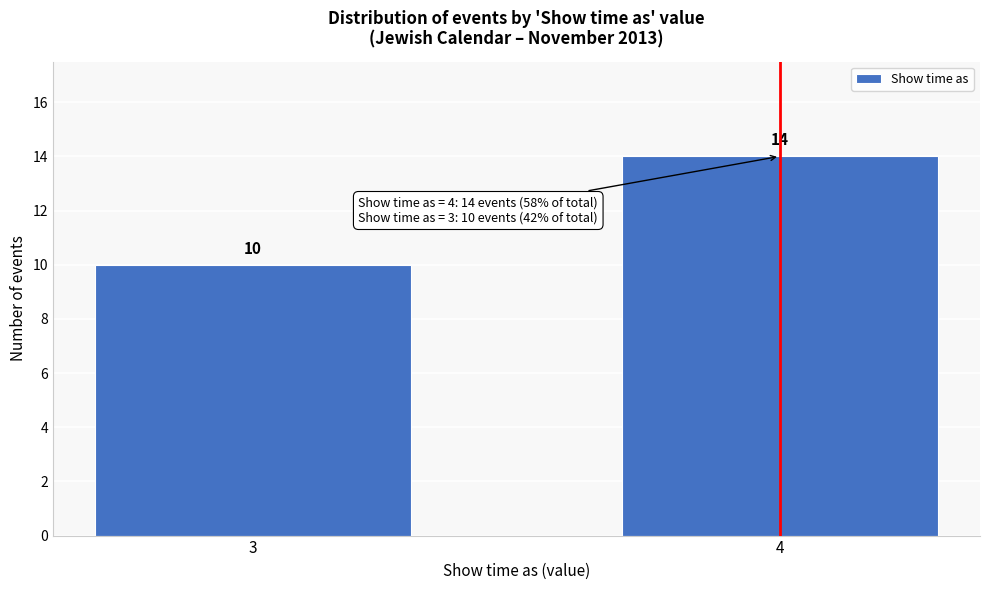

Reading left to right, what are all the values shown in this chart?

10	14